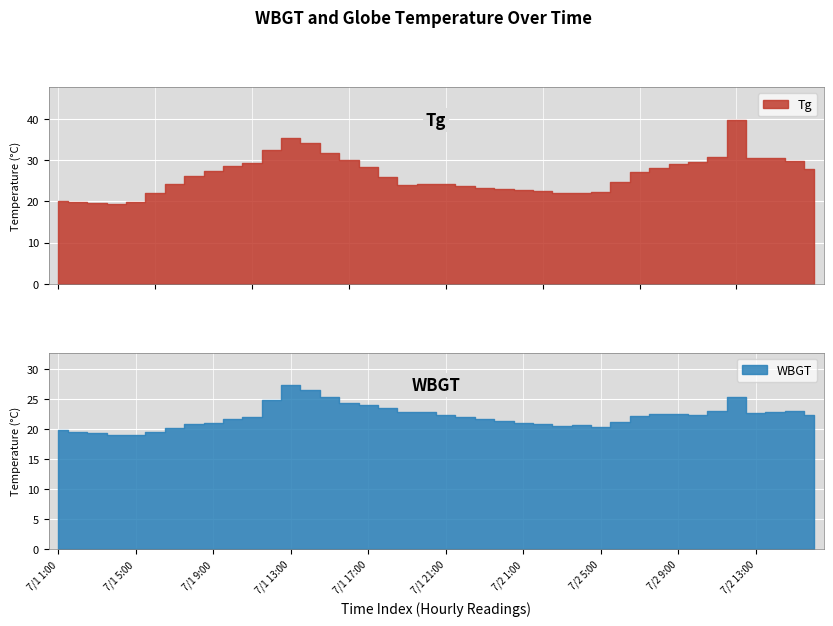

How many bars are there in each group?

2